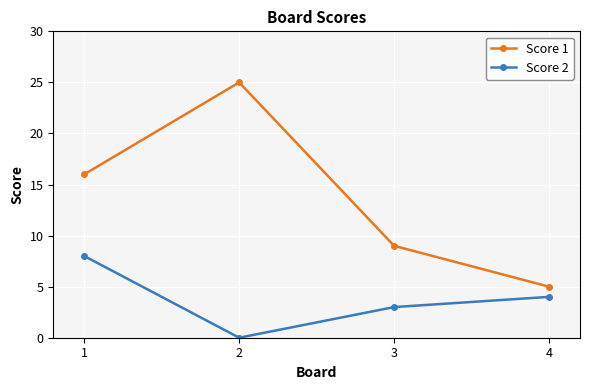

Rank the series by their maximum value, from lowest to highest.

Score 2, Score 1